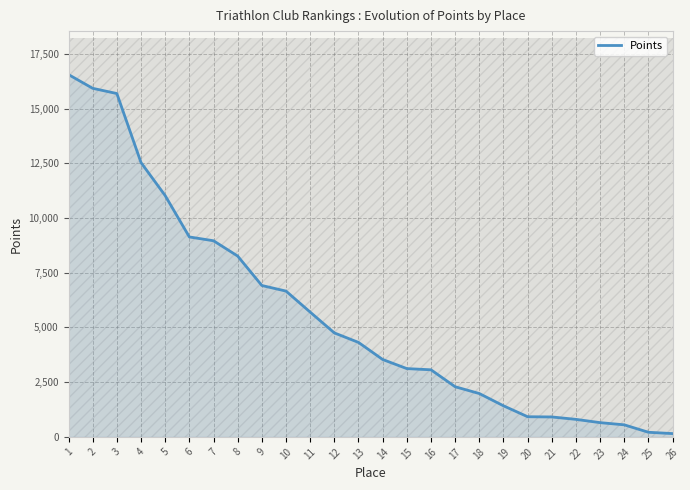

Reading left to right, extract all data points from this chart.

16550	15923	15684	12530	11021	9133	8959	8260	6915	6660	5700	4750	4315	3535	3119	3064	2290	1980	1420	920	910	800	650	550	210	150